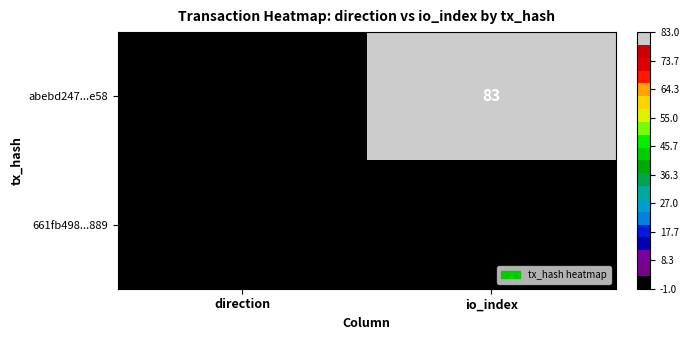

List the series in order of their peak value, highest first.

abebd247...e58, 661fb498...889